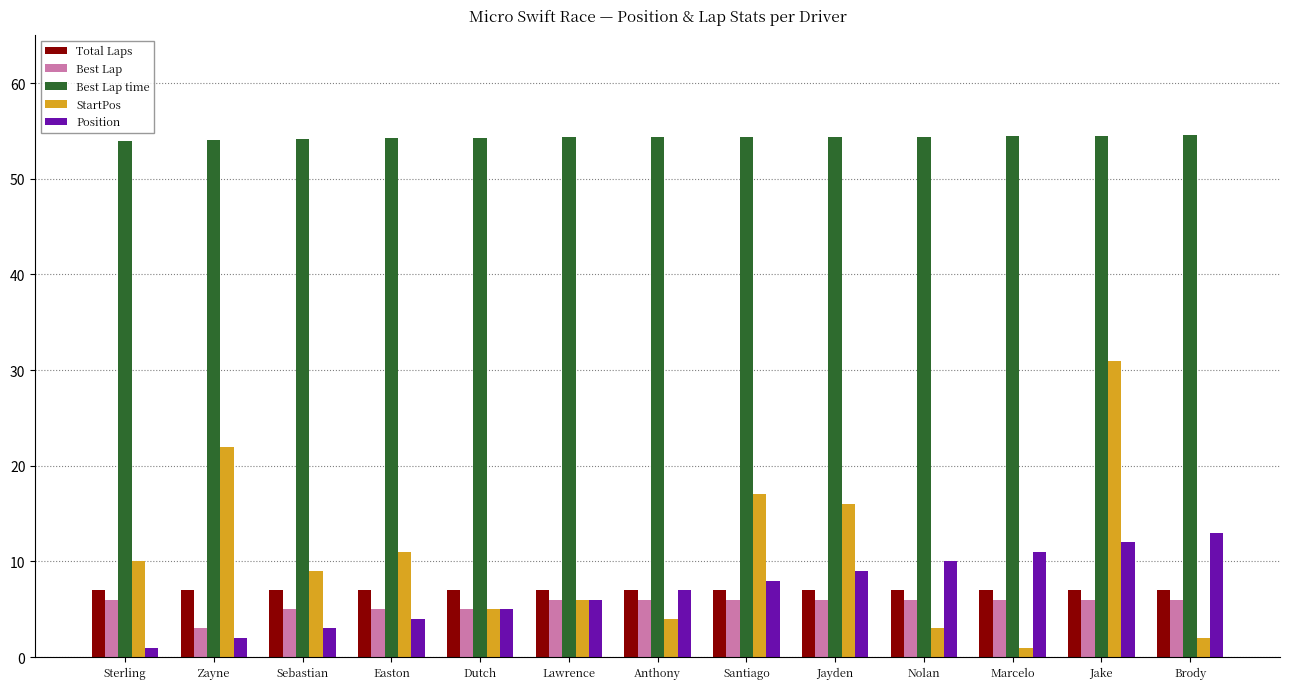

True or false: StartPos has a value of 2.0 at Brody.

True